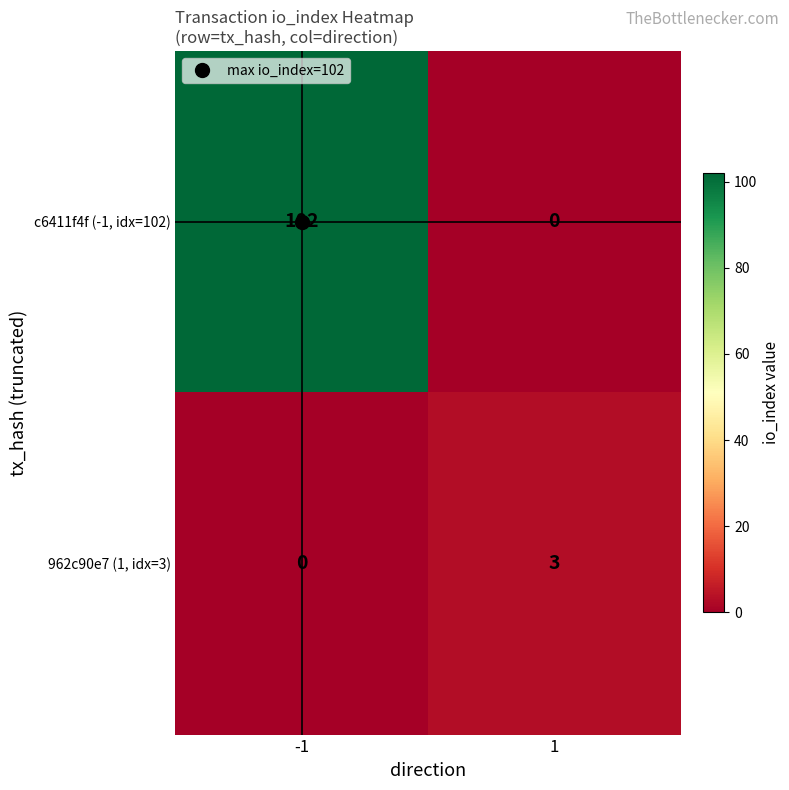

The value of c6411f4f (-1, idx=102) at 1 is 0. True or false?

True